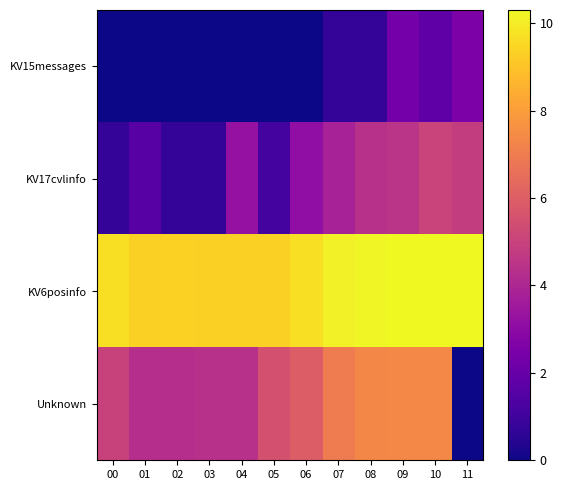

Rank the series by their average value, from highest to lowest.

KV6posinfo, Unknown, KV17cvlinfo, KV15messages